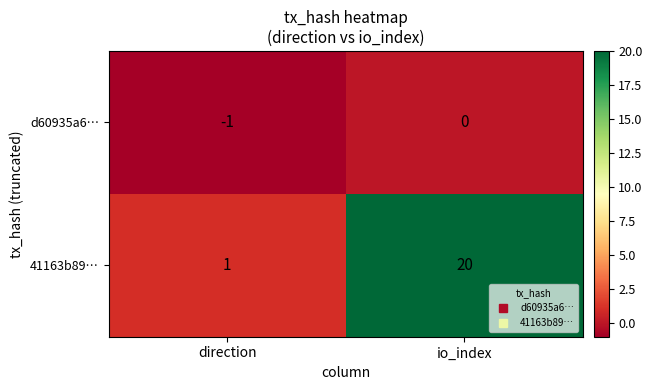

At which category is the sum across all series the highest?

io_index